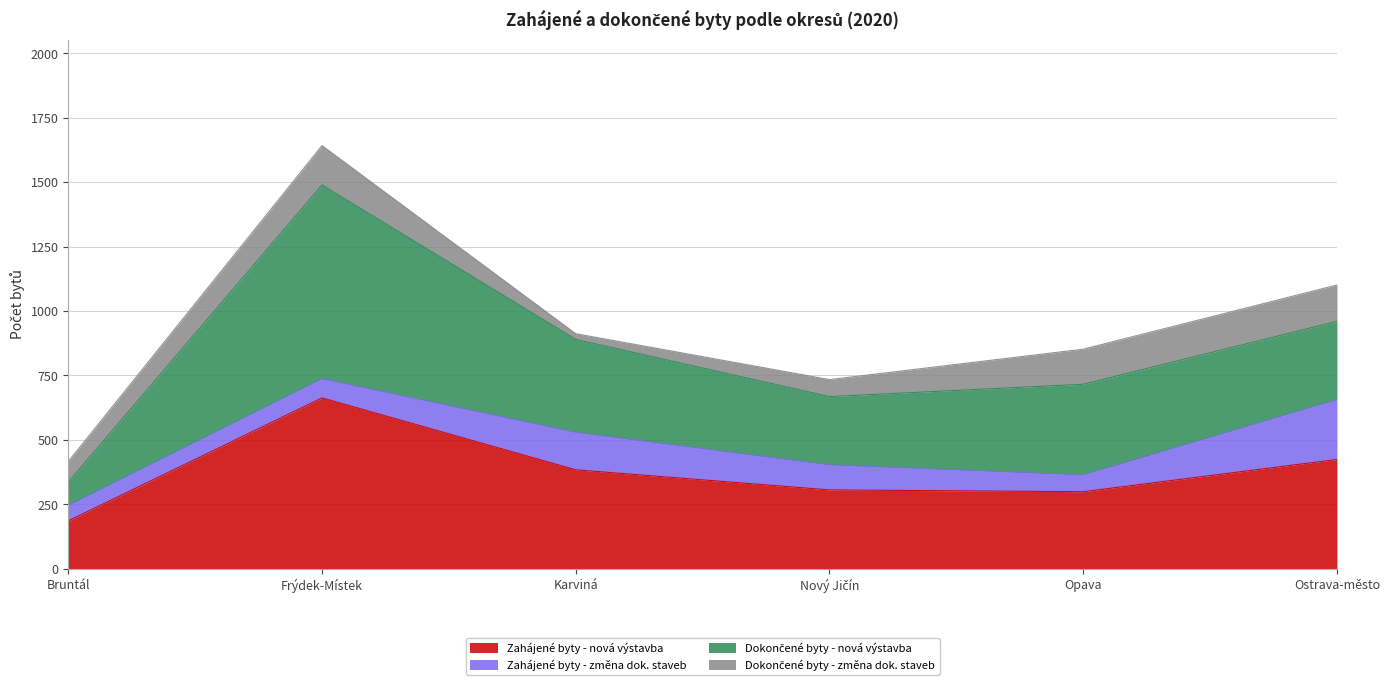

Is it true that Zahájené byty - nová výstavba equals 424 at Ostrava-město?

True